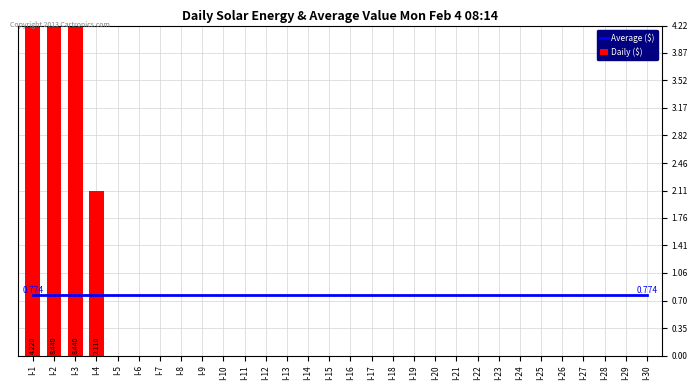

List the series in order of their peak value, highest first.

Daily ($), Average ($)